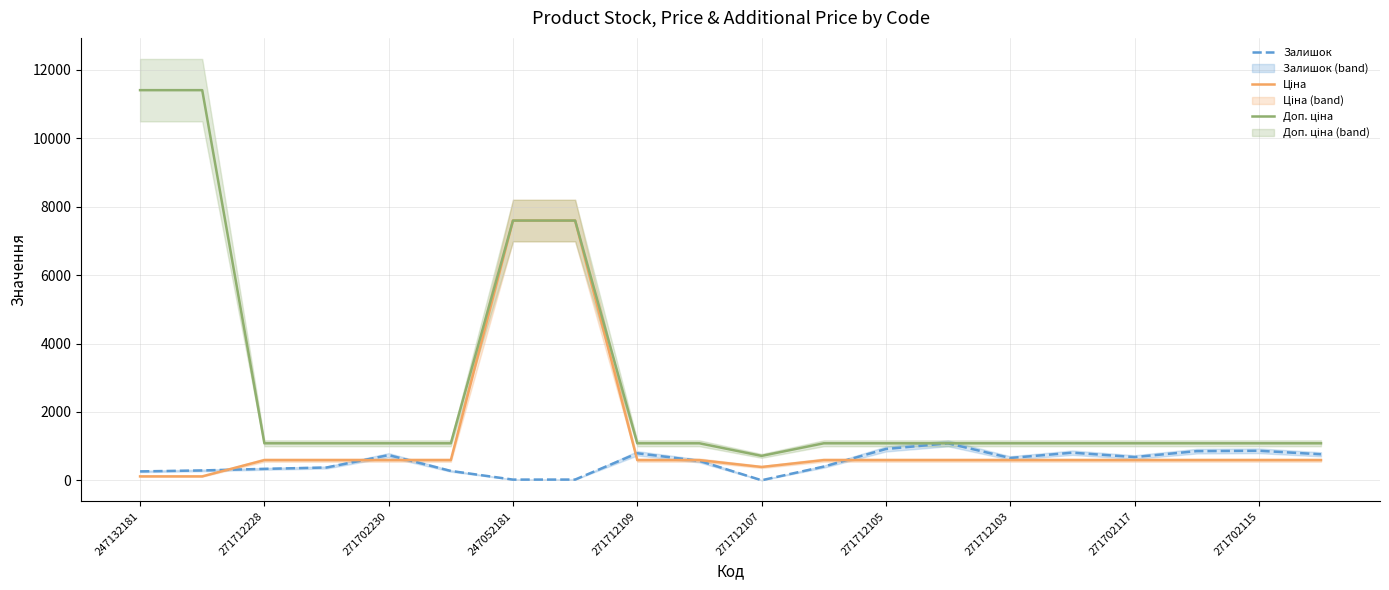

True or false: Ціна and Доп. ціна intersect in this chart.

False